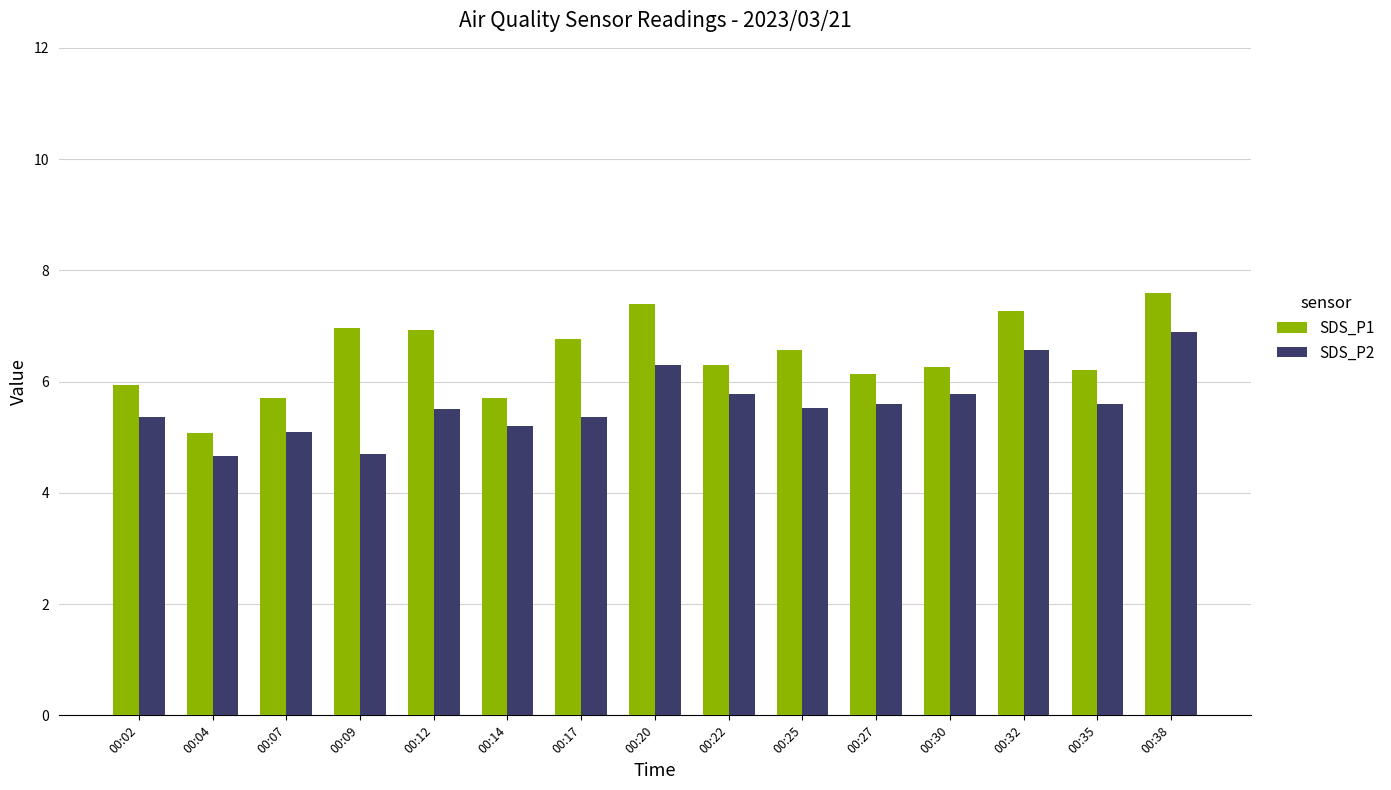

List the series in order of their peak value, lowest first.

SDS_P2, SDS_P1